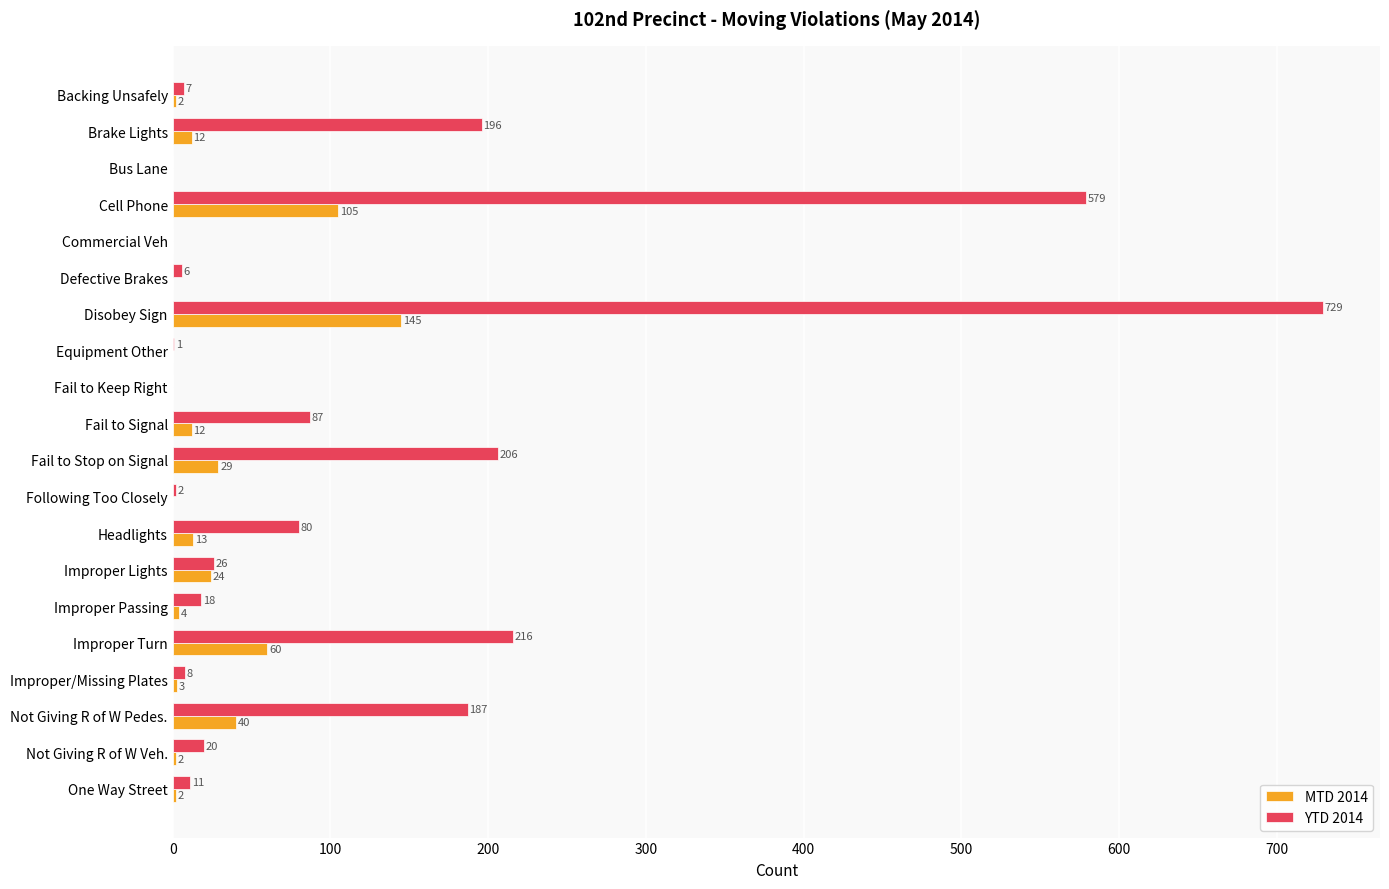

What is the total value across all series at Improper Lights?

50